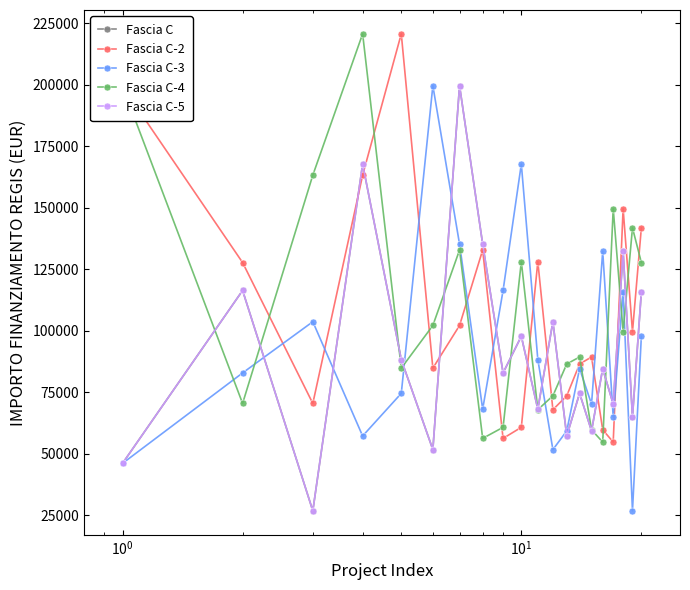

Is this an area chart (filled region under the line)?

No